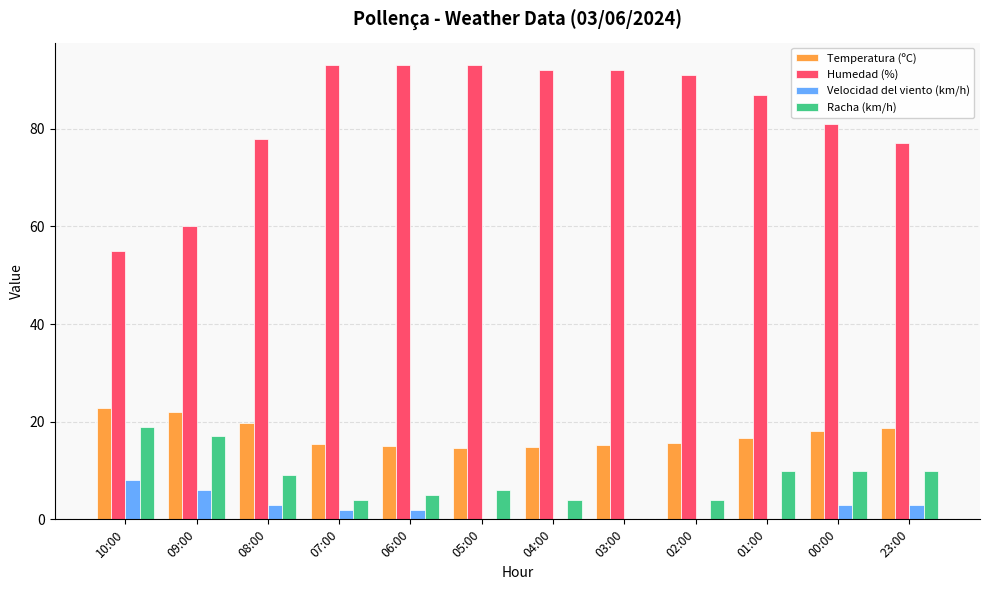

Which series has the largest total across all categories?

Humedad (%)